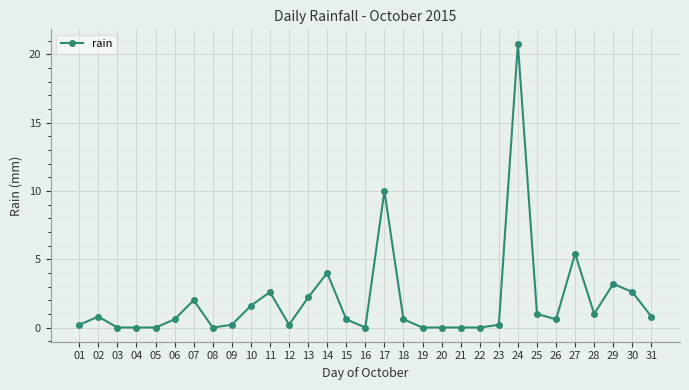

At which category does the chart reach its peak across all series?

24